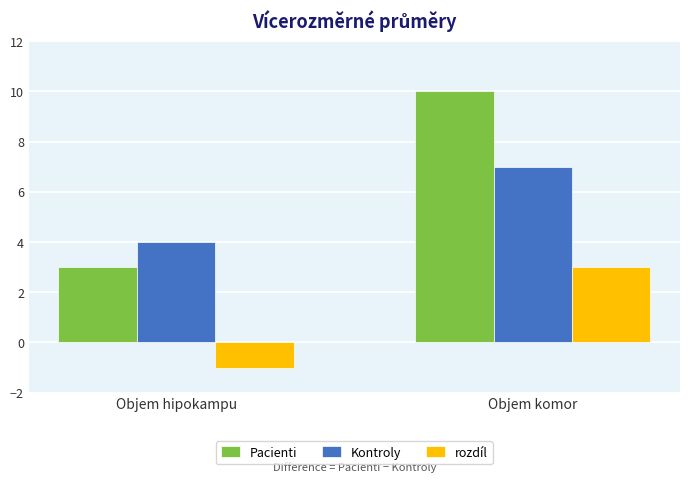

Which series has the largest total across all categories?

Pacienti